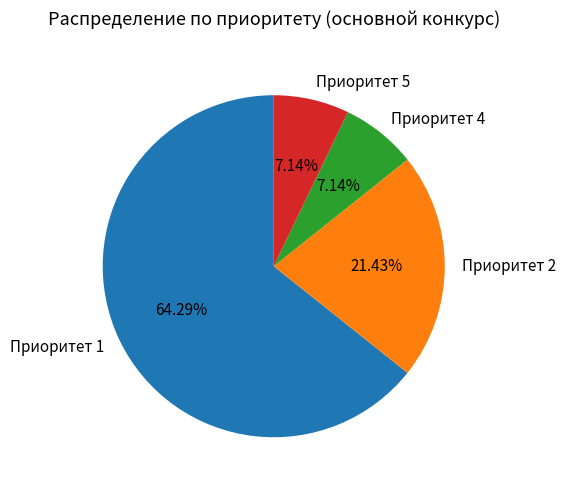

What is the ratio of the value at Приоритет 2 to the value at Приоритет 5?

3.0